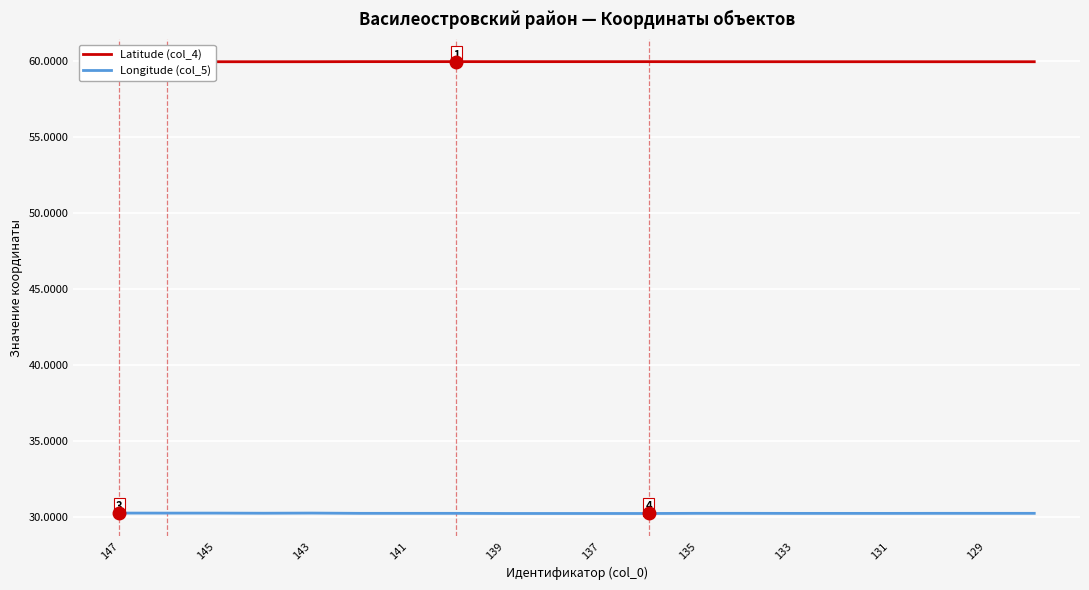

At which label does Longitude (col_5) reach its peak?

147